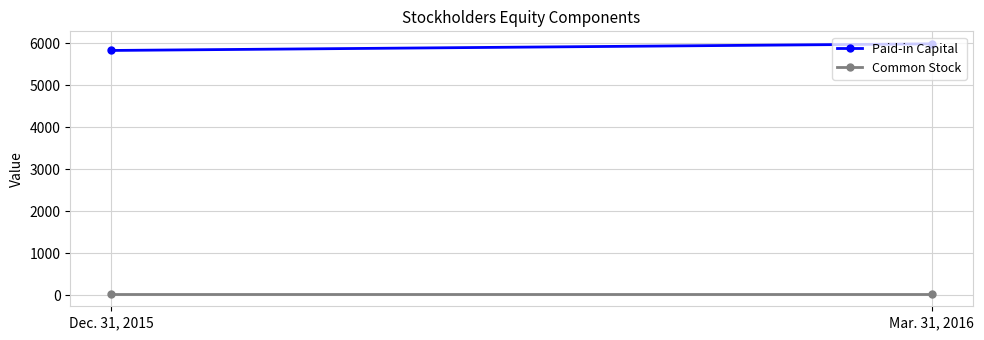

Is this an area chart (filled region under the line)?

No